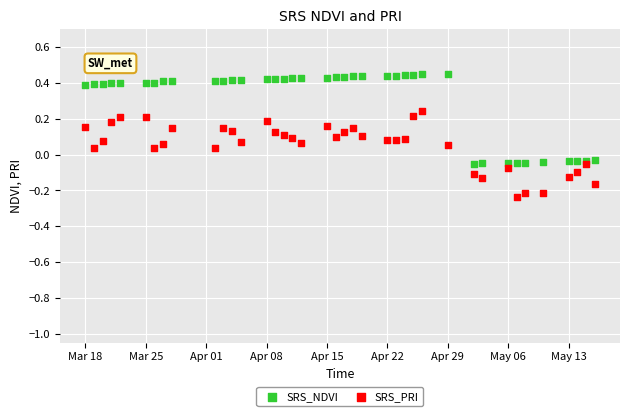

What is the X range (max minus min) for the scatter plot?

59.0